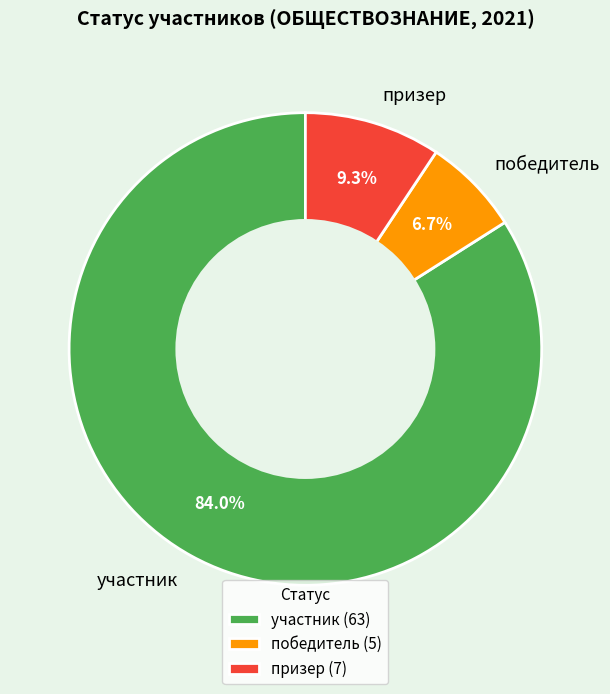

Which has a higher value, призер or победитель?

призер